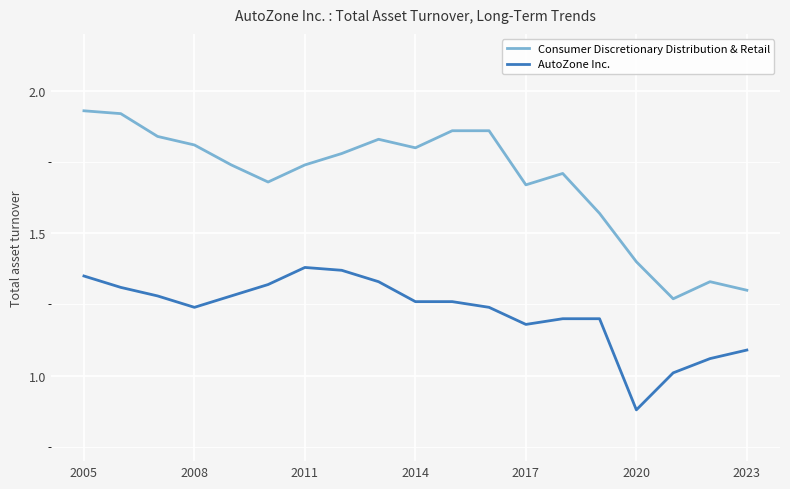

What is the sum of all AutoZone Inc. values?

23.2